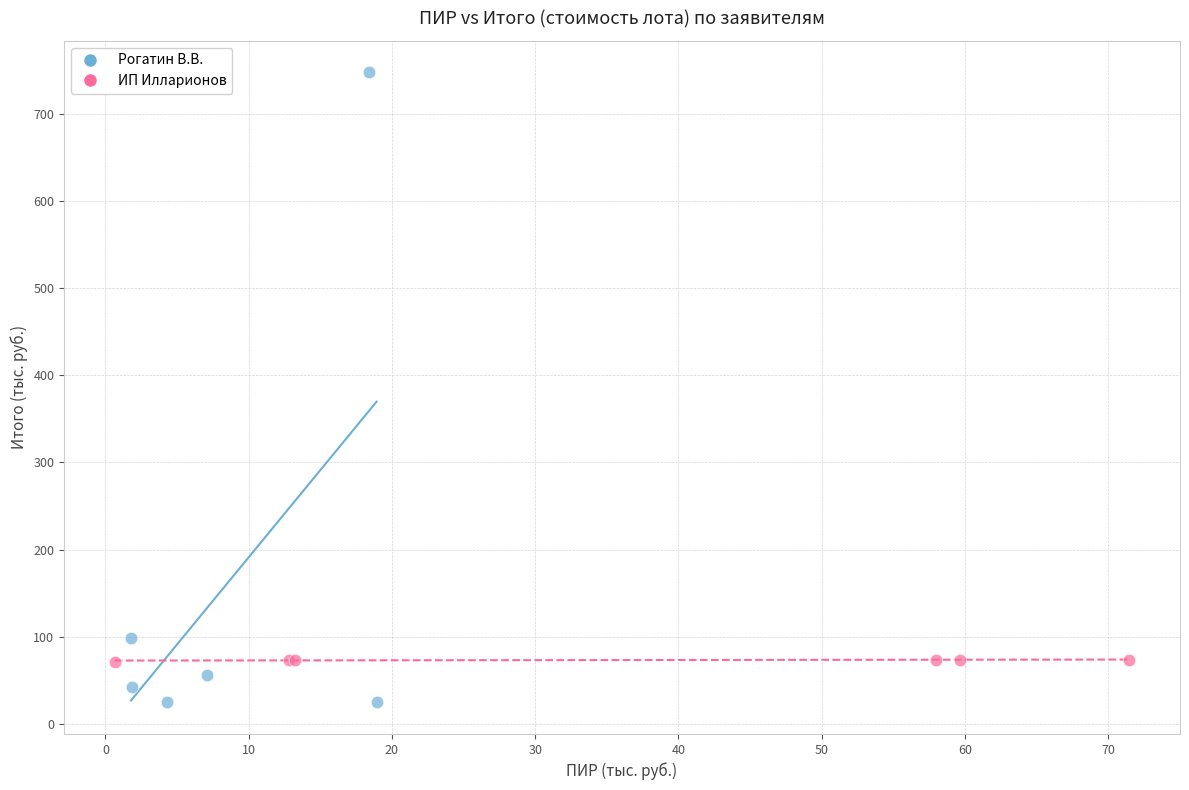

Which series contains the lowest Y value?

Рогатин В.В.